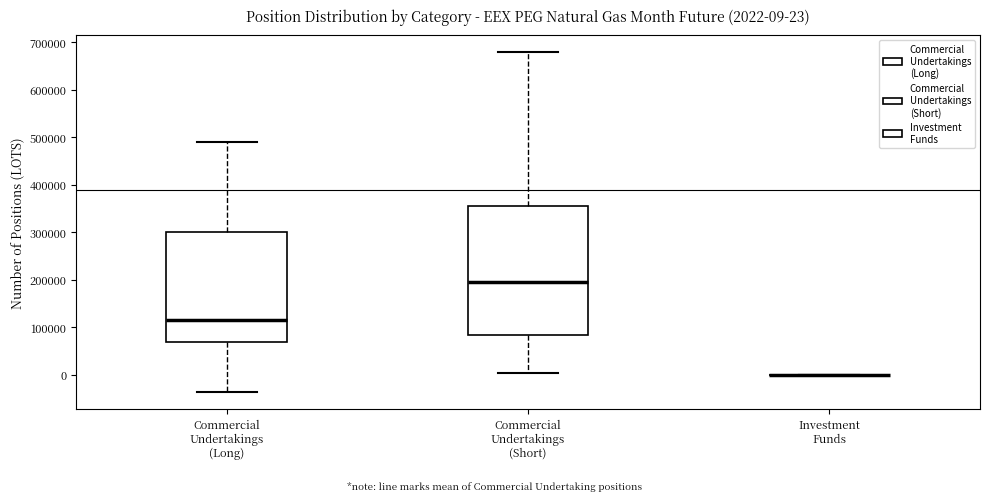

Which box is the tallest, from its lower edge to its upper edge?

Commercial Undertakings (Short)